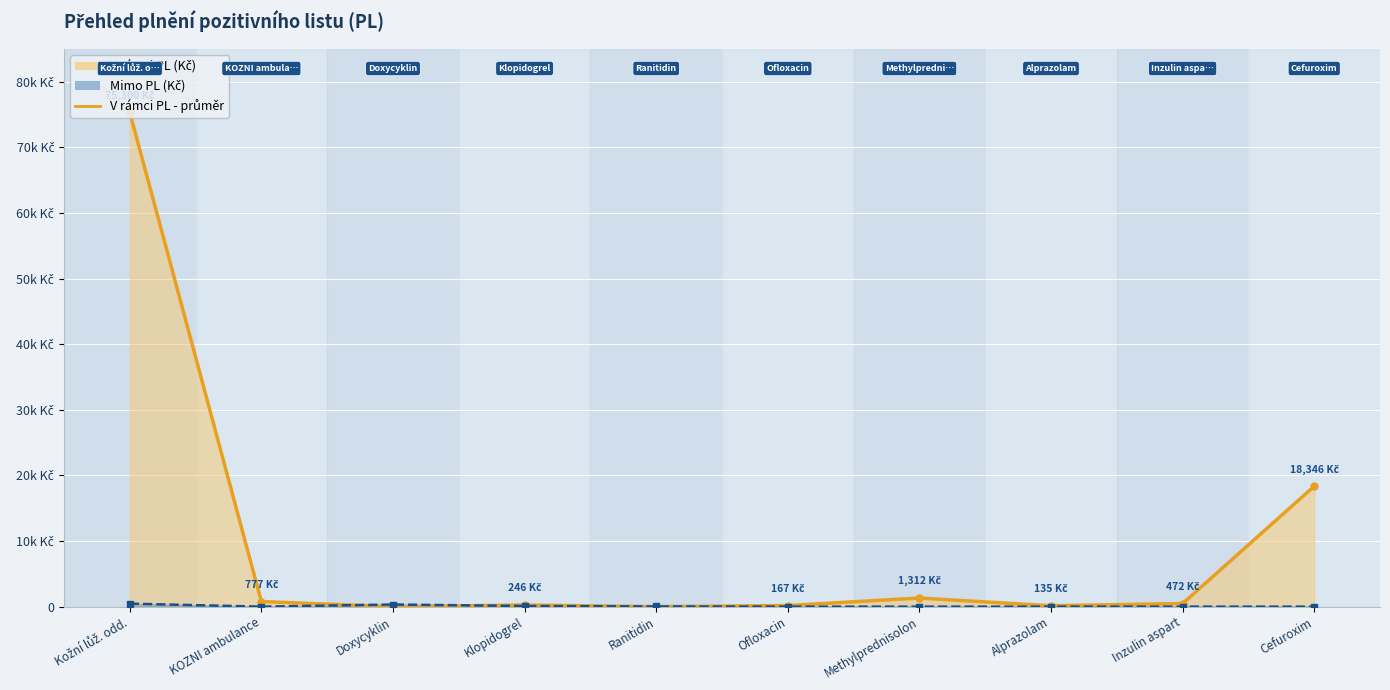

At Inzulin aspart, list the series in order from smallest to largest.

Mimo PL - linie, V rámci PL - linie